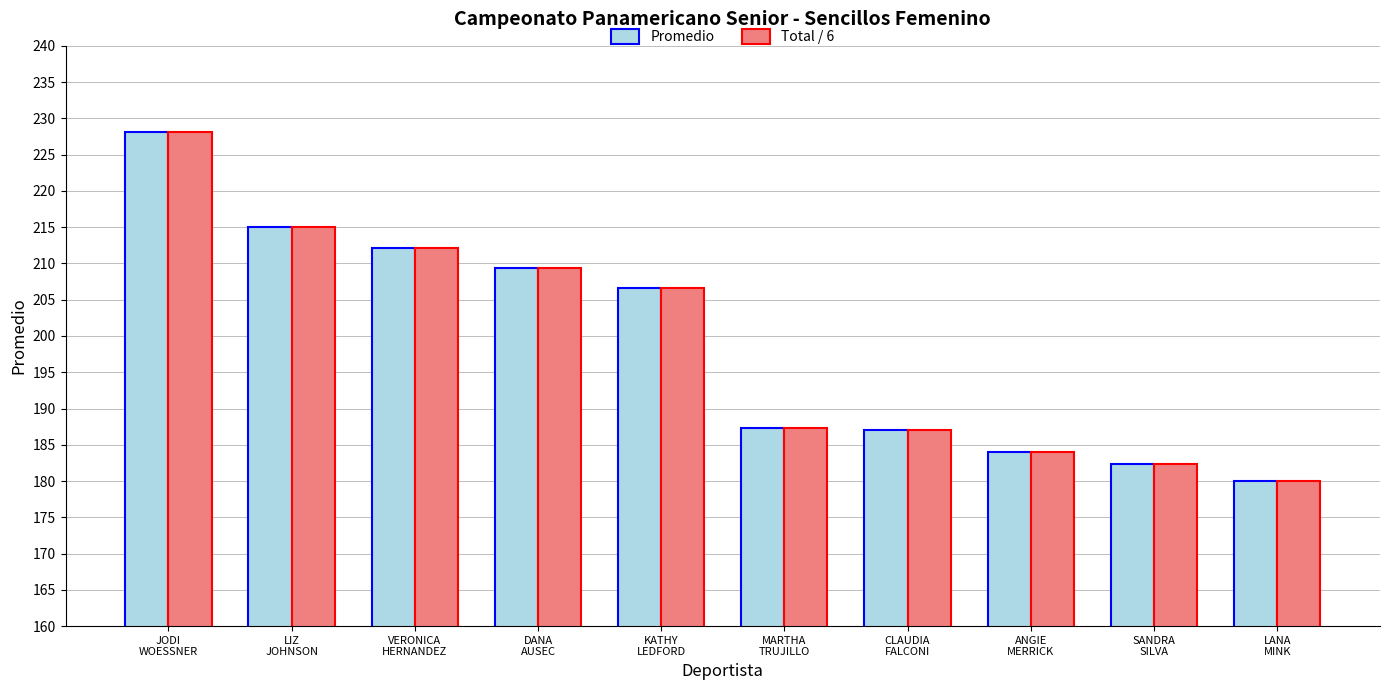

Where is Total / 6 nearest to the value 204?

KATHY
LEDFORD